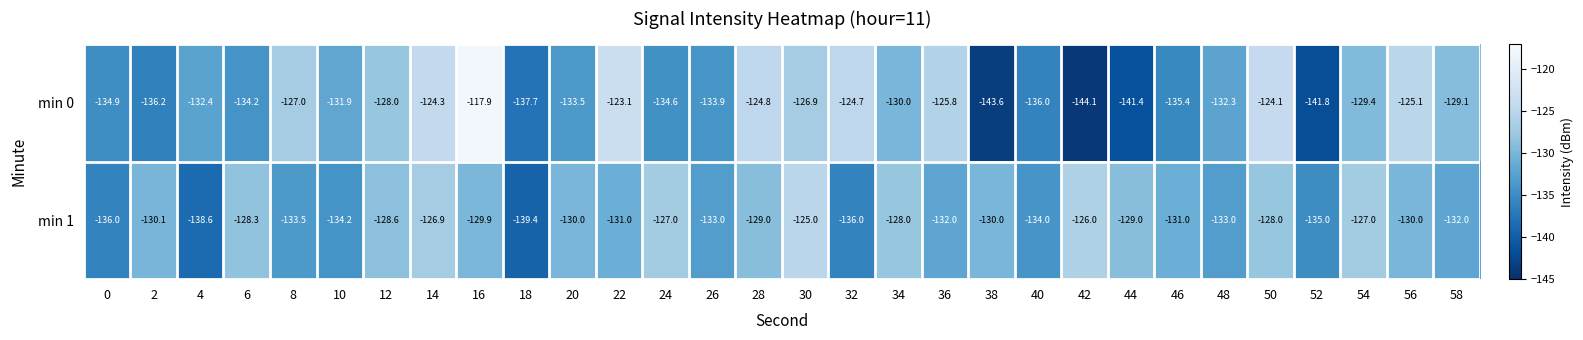

At which category does the chart reach its minimum across all series?

42